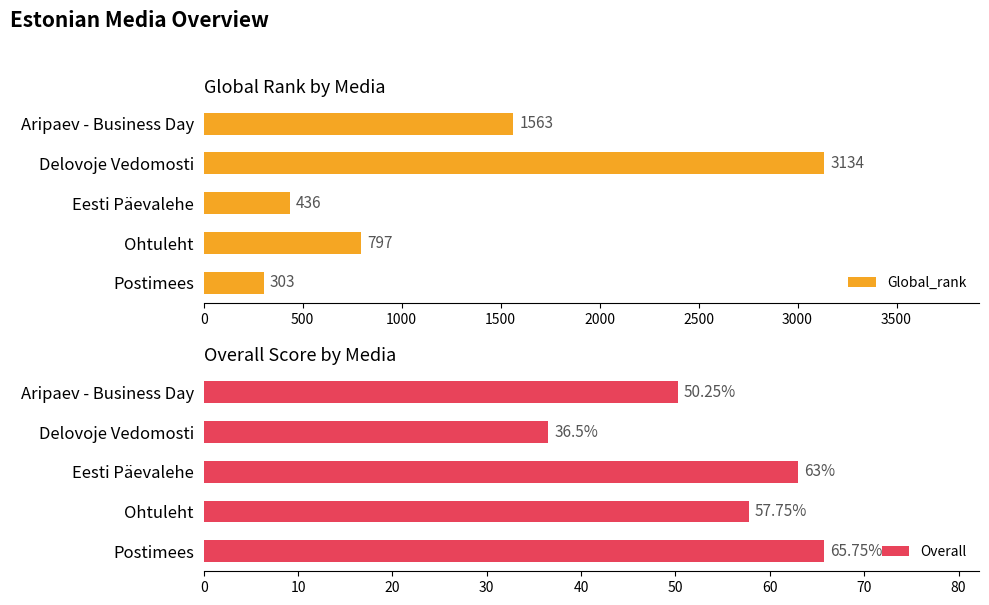

Rank the categories by Global_rank value from lowest to highest.

Postimees, Eesti Päevalehe, Ohtuleht, Aripaev - Business Day, Delovoje Vedomosti